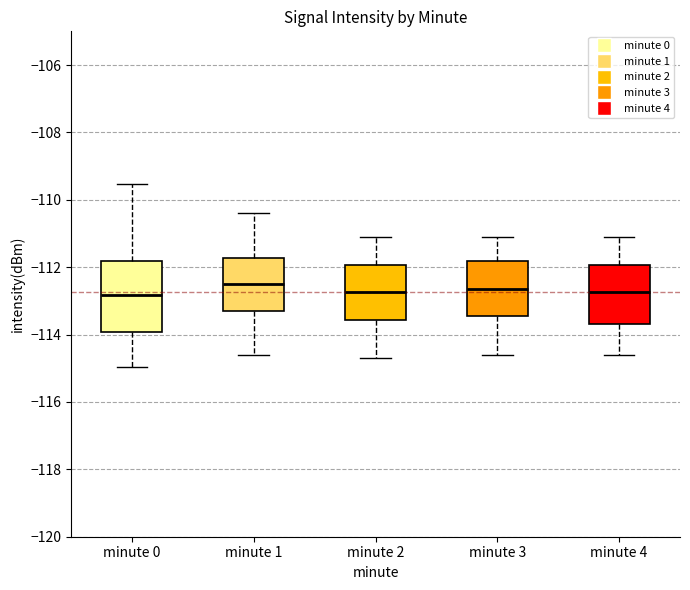

Where is the upper edge of the box for minute 1 on the y-axis? The values are not printed on the chart, so give them approximately, as read against the axis.

-111.8